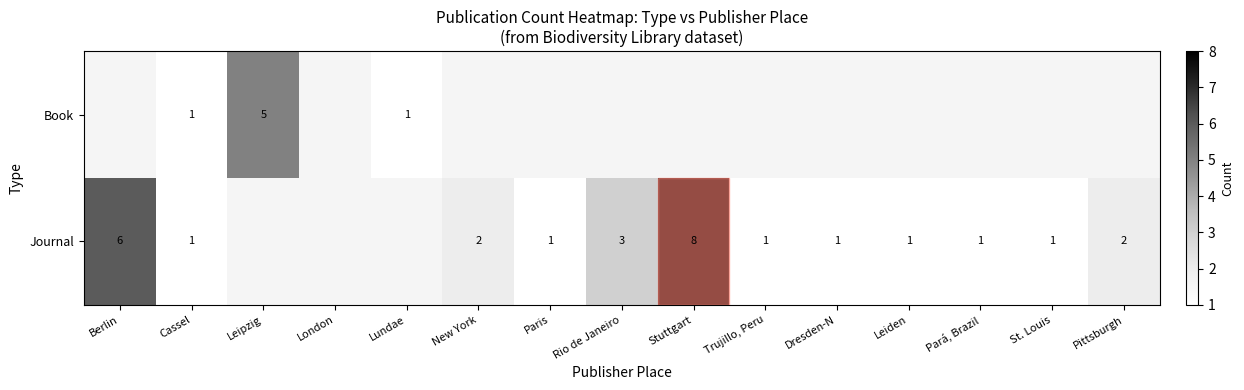

The value of Journal at Dresden-N is 1. True or false?

True